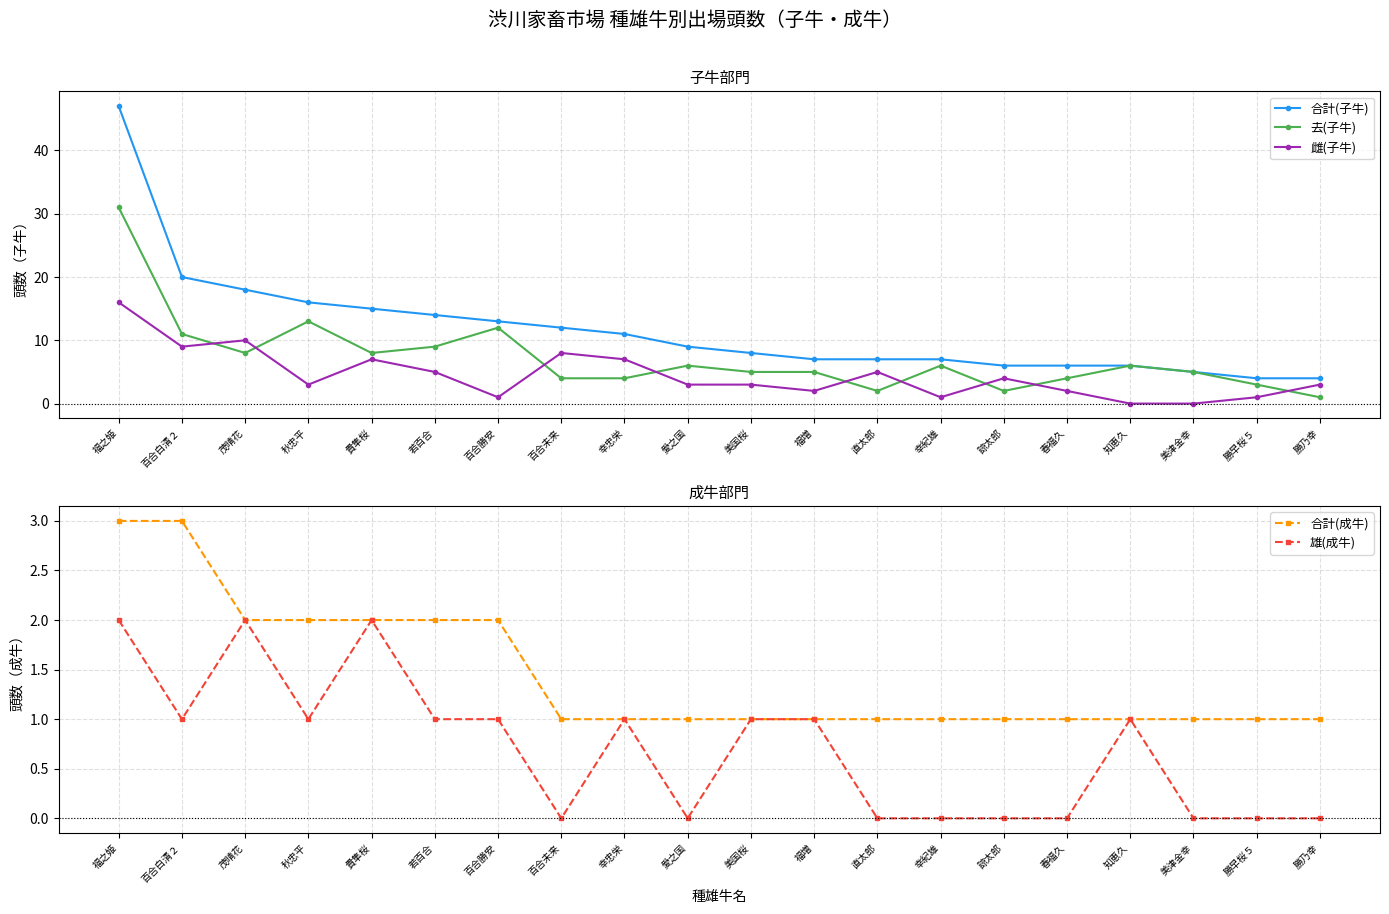

At 幸忠栄, list the series in order from smallest to largest.

合計(成牛), 雄(成牛), 去(子牛), 雌(子牛), 合計(子牛)